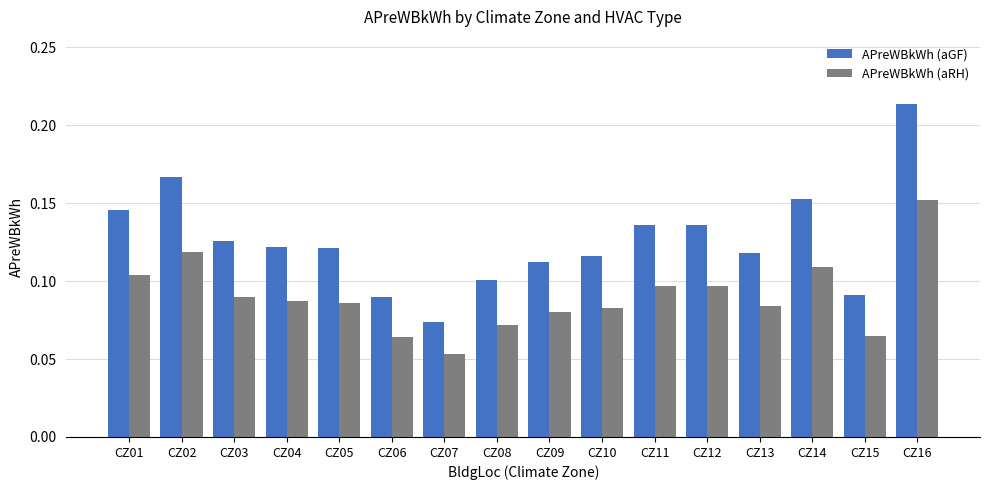

At which category does the chart reach its minimum across all series?

CZ07